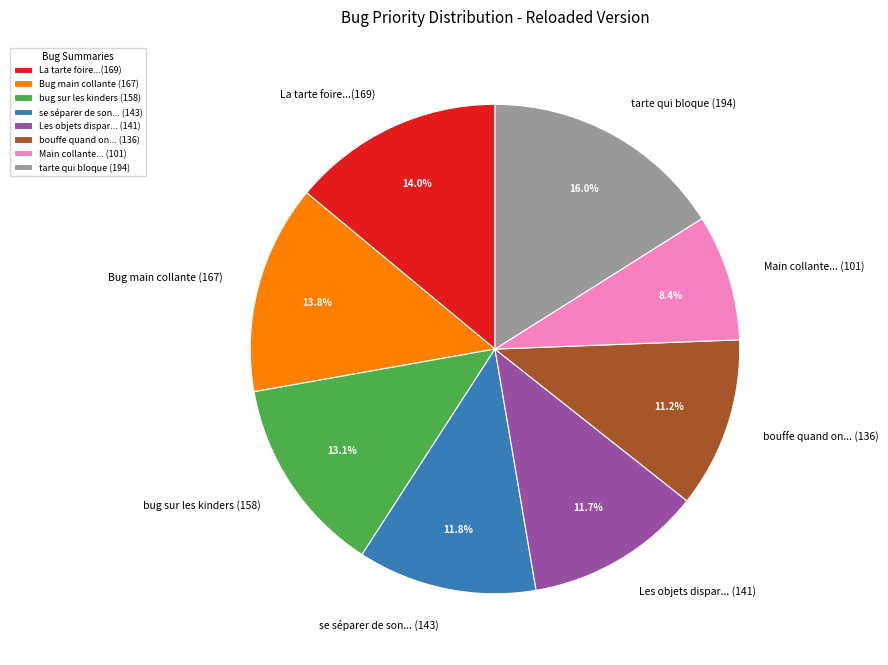

Is there any slice that represents more than half of the pie?

No